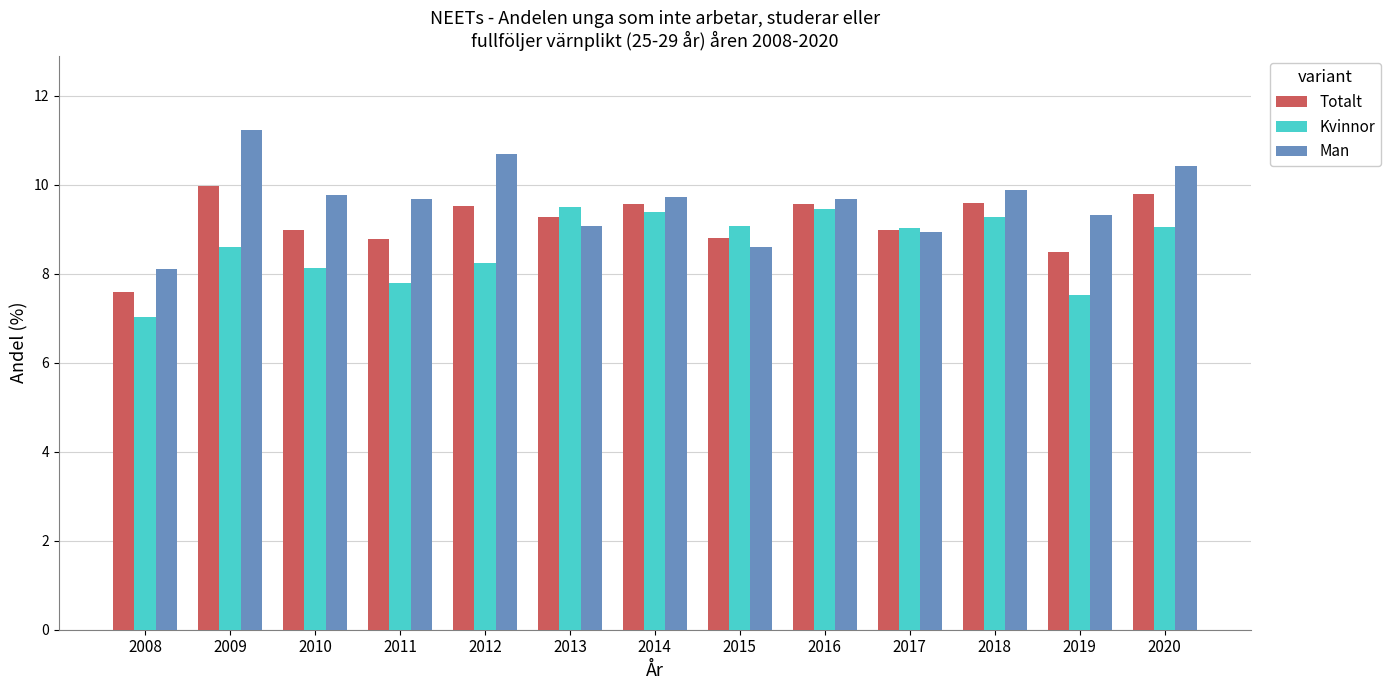

Which series has the largest range (max minus min)?

Man